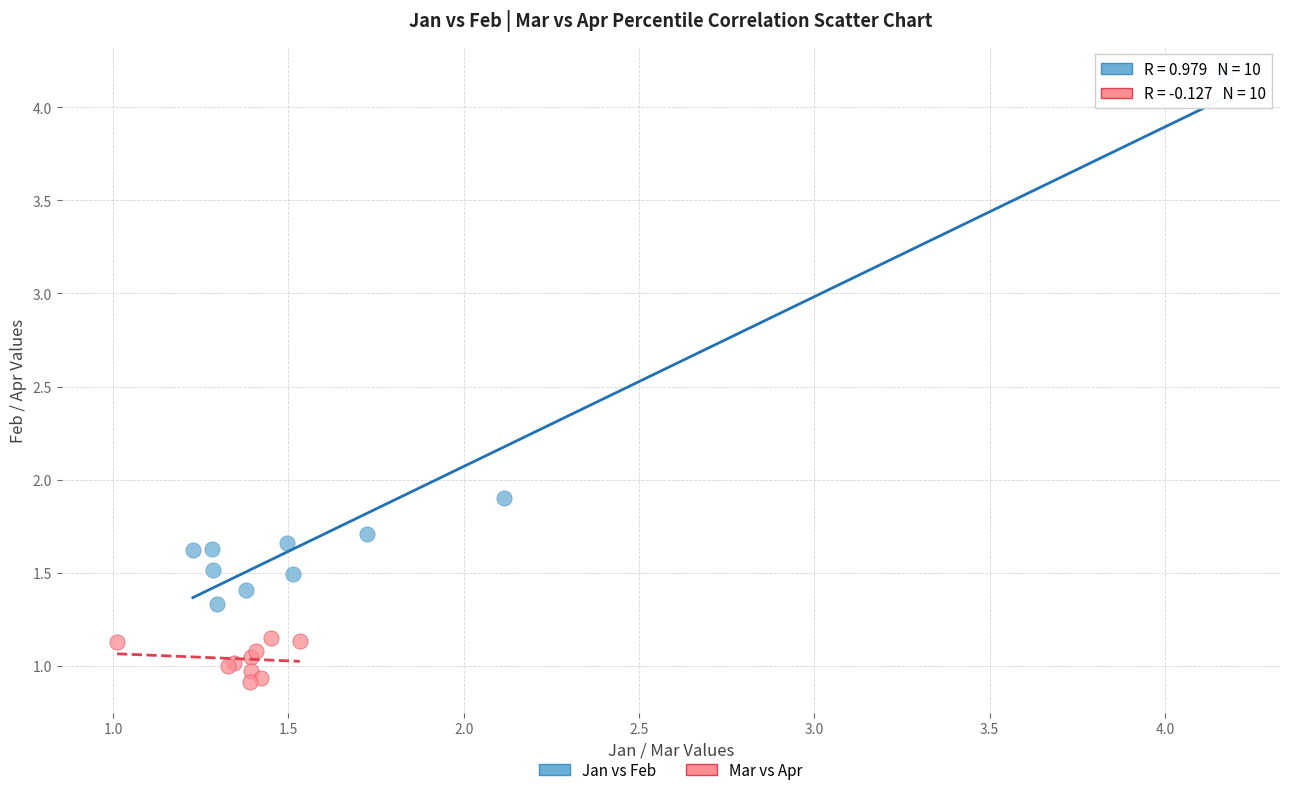

Which series has the widest spread of Y values?

Jan vs Feb